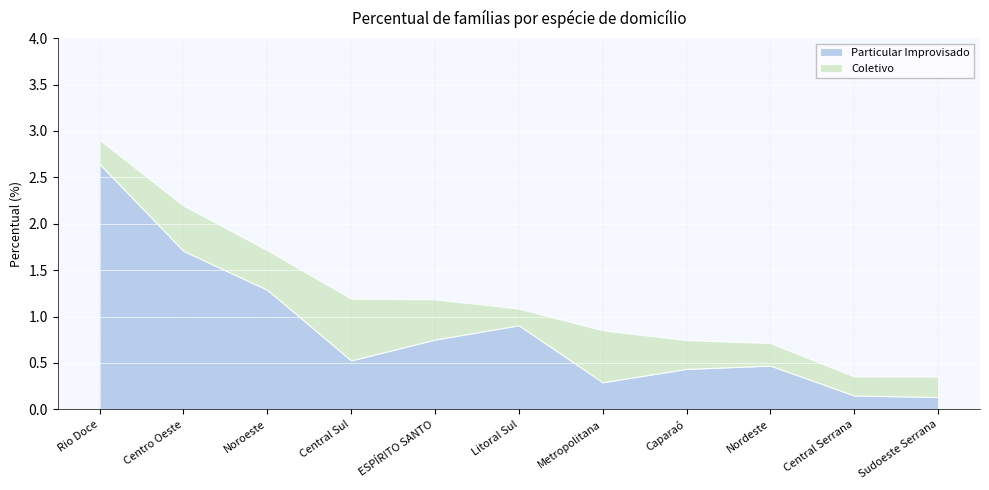

Rank the categories by Coletivo value from highest to lowest.

Central Sul, Metropolitana, Centro Oeste, ESPÍRITO SANTO, Noroeste, Caparaó, Rio Doce, Nordeste, Sudoeste Serrana, Central Serrana, Litoral Sul